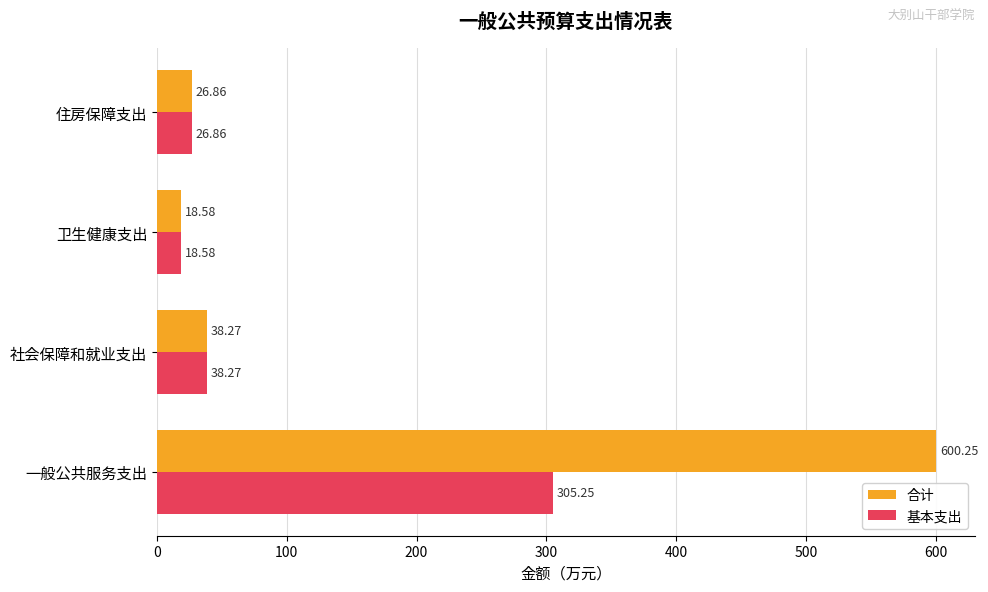

Which series changed the most between 一般公共服务支出 and 卫生健康支出?

合计